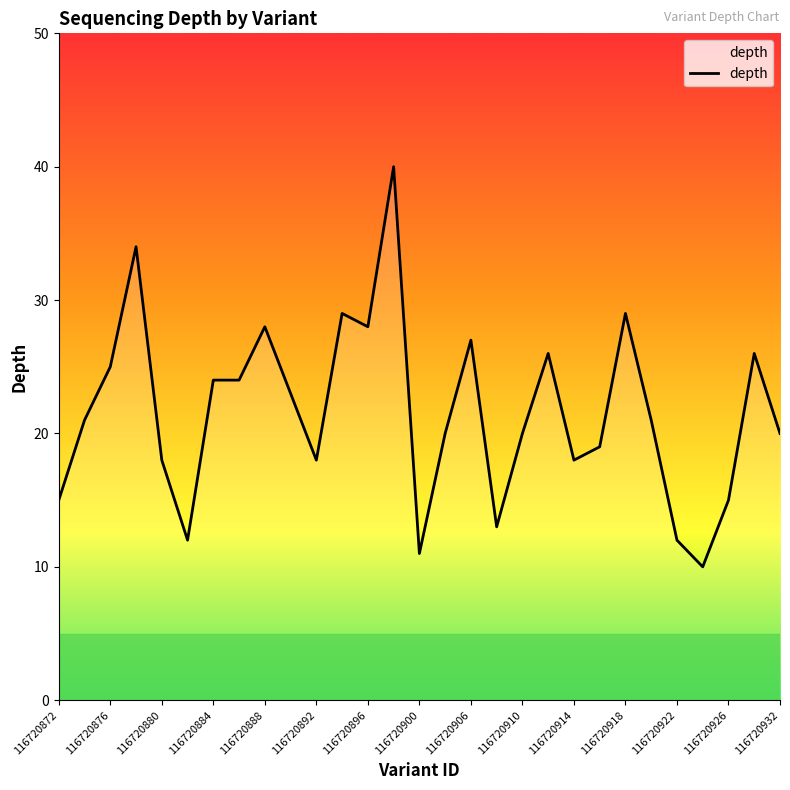

What is the smallest value displayed?

10